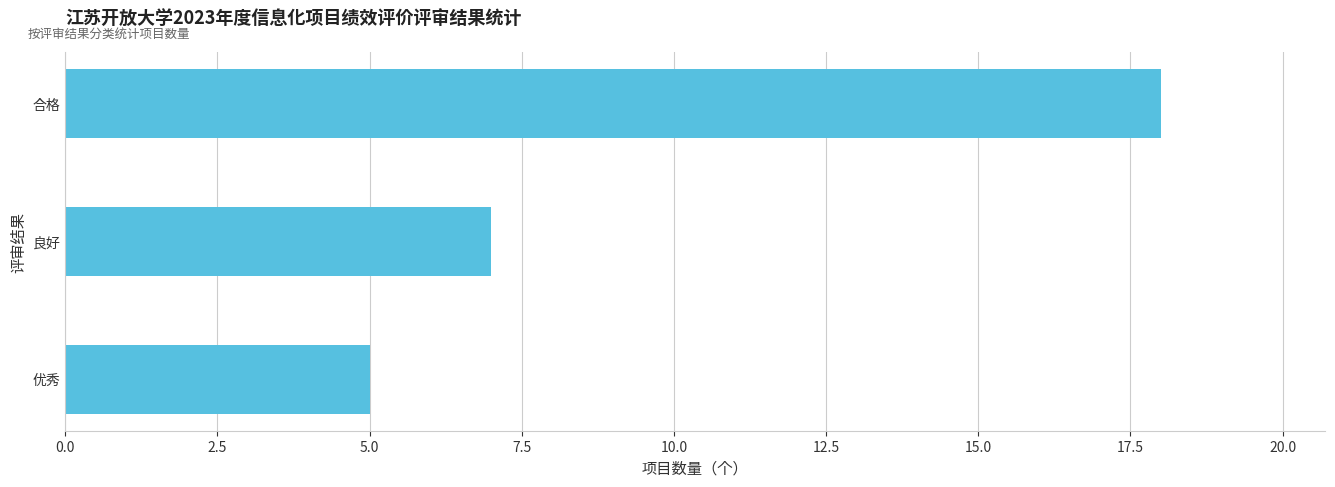

What is the greatest value displayed?

18